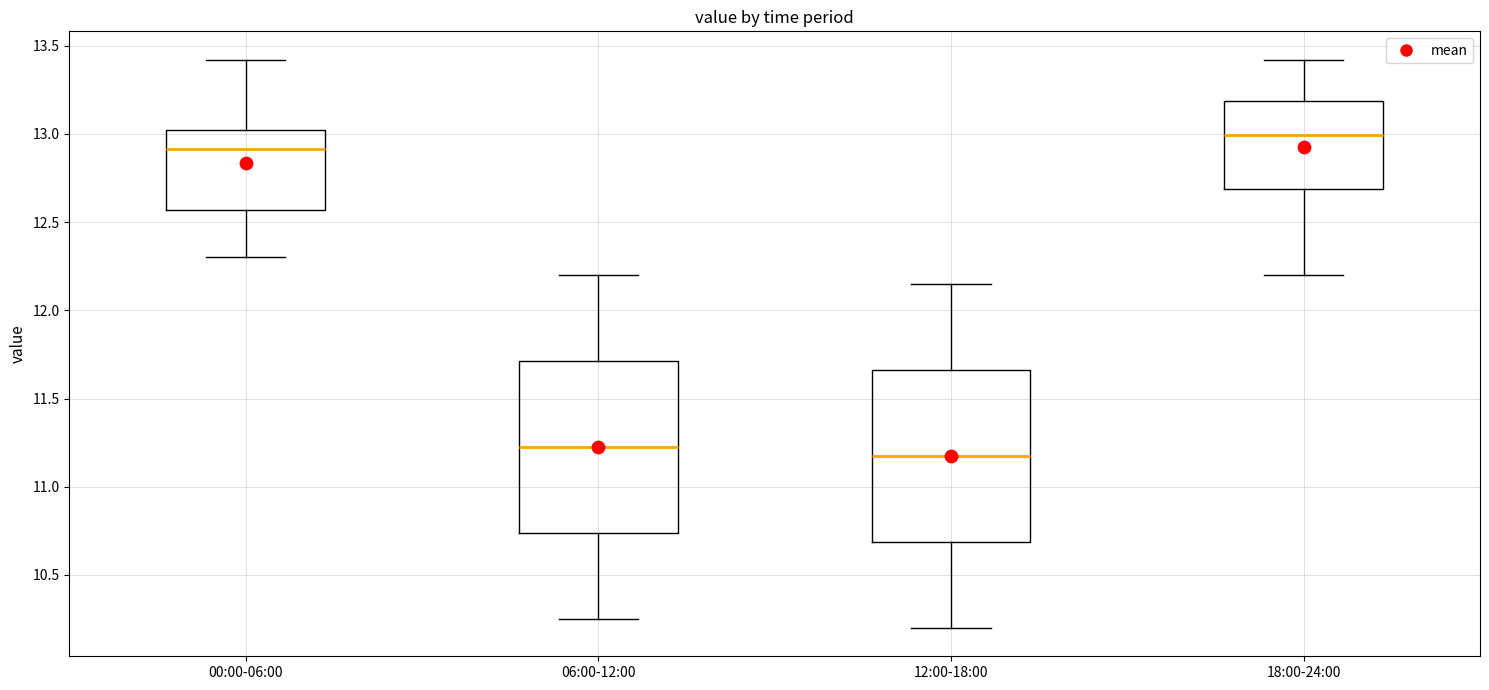

Which box's median line is the highest?

18:00-24:00